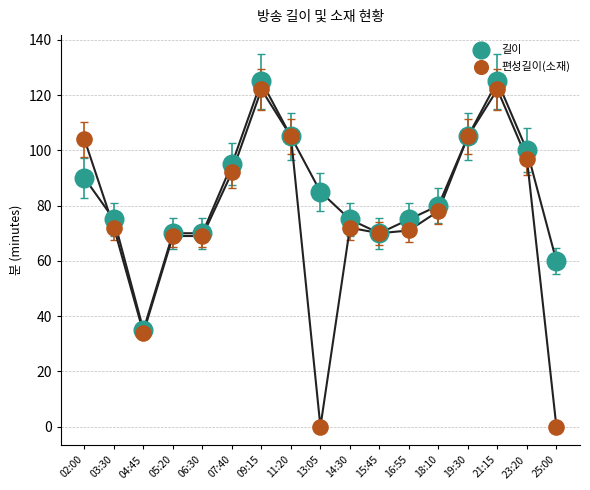

Across all series, what Y value is closest to 62?

60